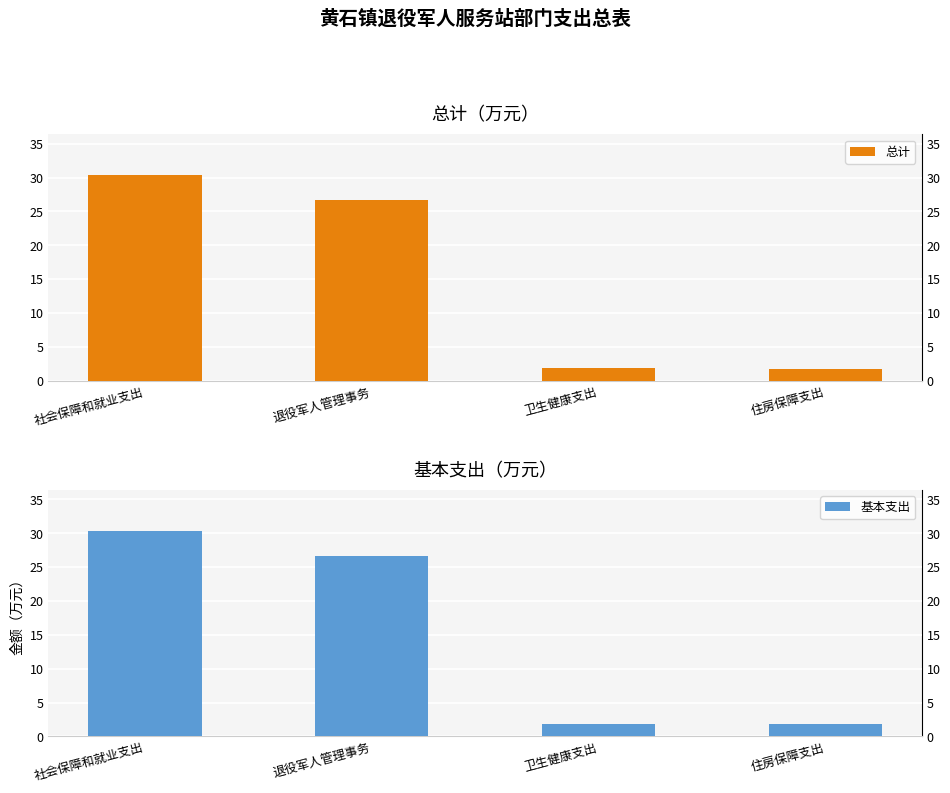

Reading left to right, what are all the values shown in this chart?

总计: 社会保障和就业支出=30.3	退役军人管理事务=26.7	卫生健康支出=1.8	住房保障支出=1.8
基本支出: 社会保障和就业支出=30.3	退役军人管理事务=26.7	卫生健康支出=1.8	住房保障支出=1.8